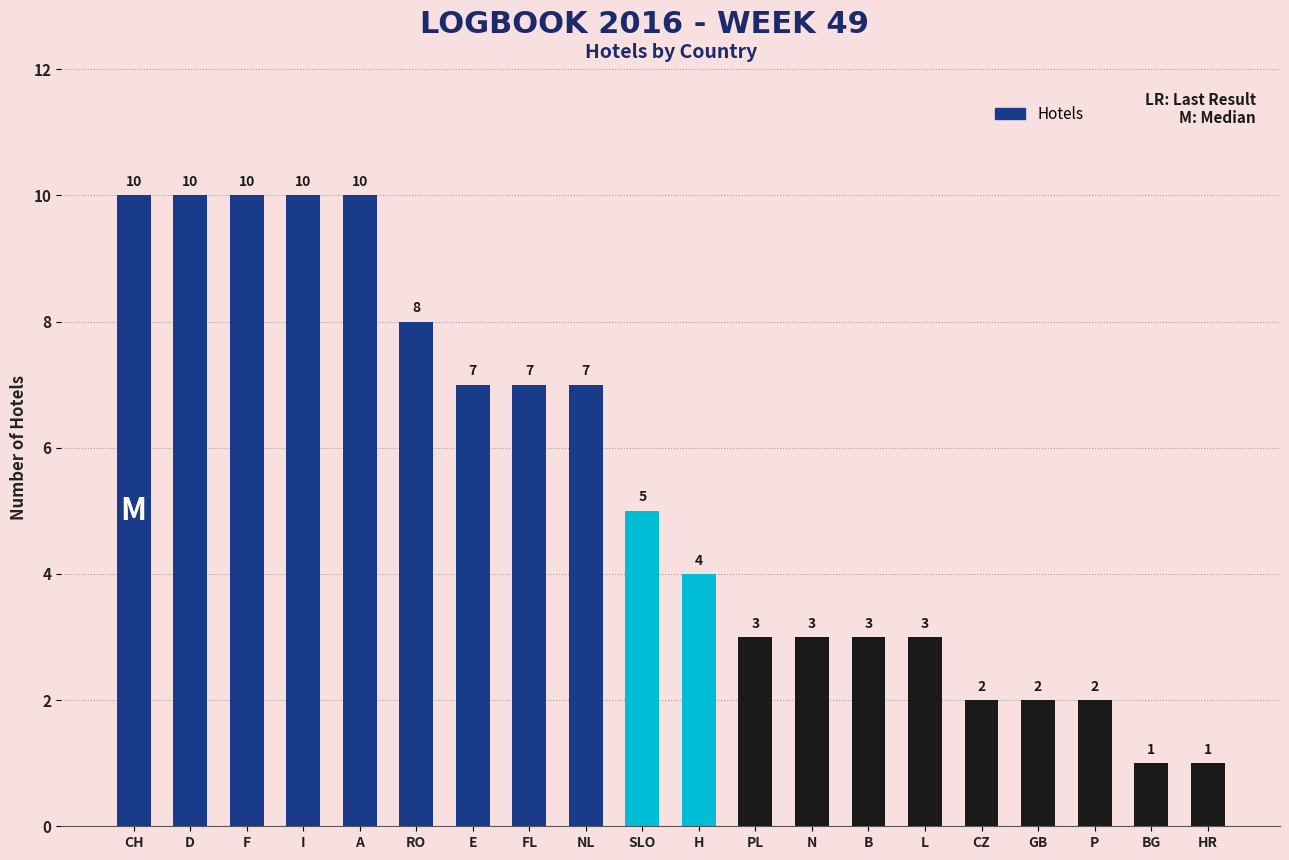

What is the difference between the values at FL and BG?

6